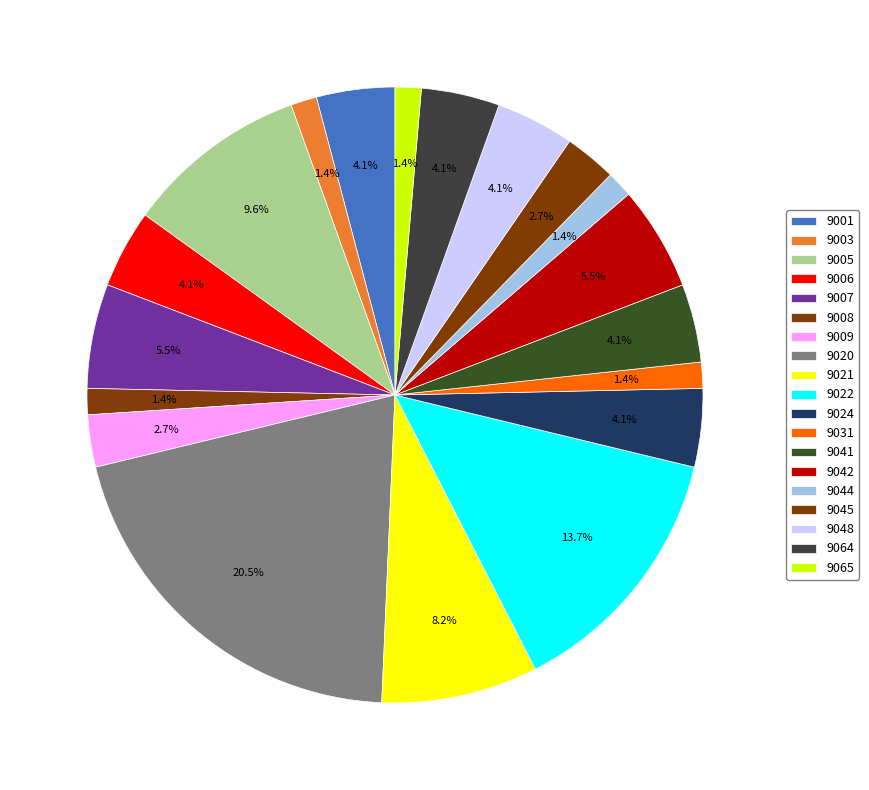

Does 9008 represent more than half of the total?

No